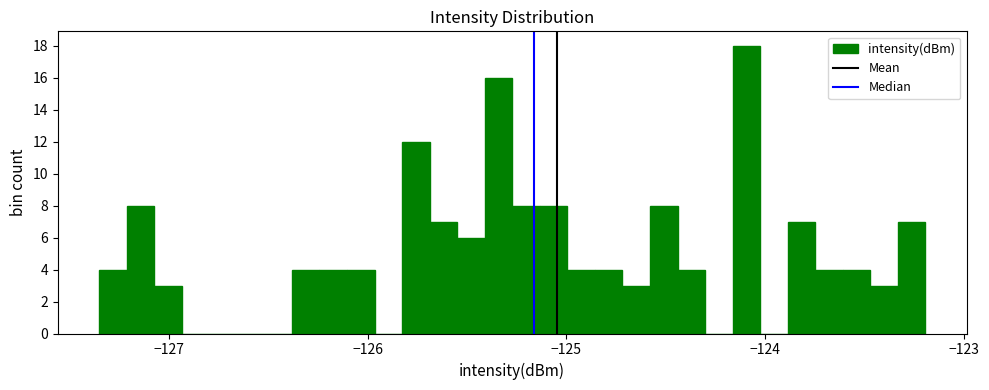

Read against the x-axis, roughly where is the centre of the tallest bar?

-124.1